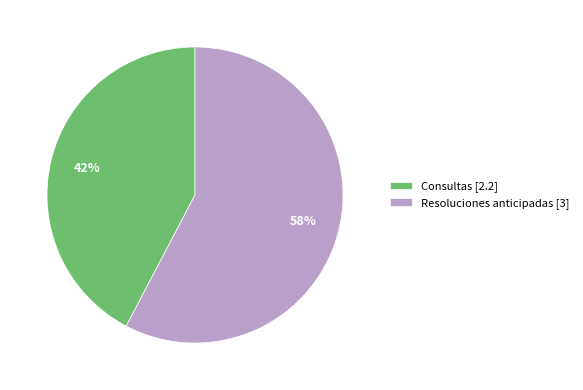

What percentage is the Resoluciones anticipadas [3] slice, to the nearest percent?

58%